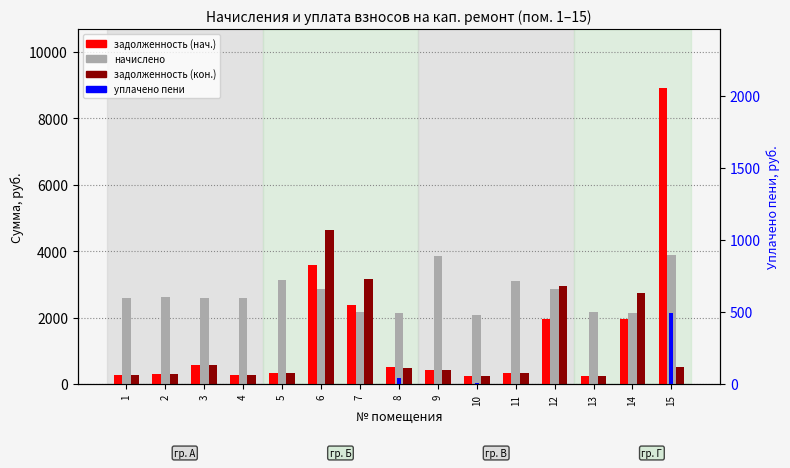

Reading left to right, extract all data points from this chart.

задолженность (нач.): 289.1	290.1	574.6	288.4	347.1	3591.7	2367.9	501.6	428.2	231.2	344.3	1946.2	240.9	1959.4	8905.2
начислено: 2602.0	2608.2	2583.4	2595.8	3123.6	2850.4	2161.1	2148.7	3850.2	2080.3	3098.8	2862.8	2167.3	2148.7	3881.2
задолженность (кон.): 289.1	289.8	574.1	288.4	347.1	4645.1	3155.7	480.8	427.6	231.2	344.3	2953.2	240.8	2730.5	514.5
уплачено пени: 0.0	0.5	0.5	0.0	0.1	0.0	0.0	45.4	1.1	7.4	0.0	0.0	2.2	0.0	492.0